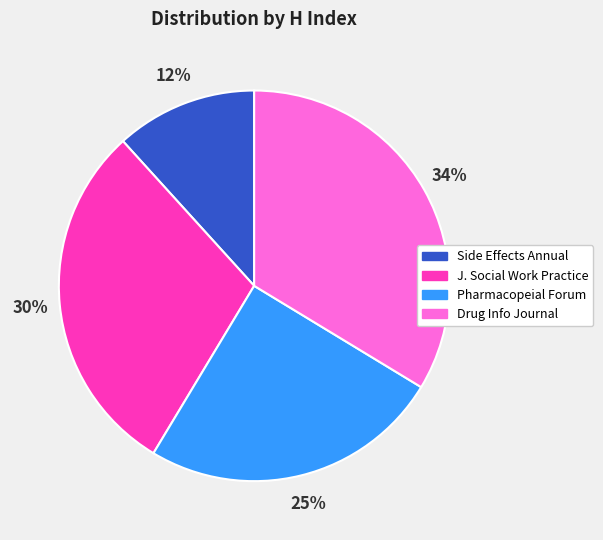

What is the ratio of the value at Pharmacopeial Forum to the value at J. Social Work Practice?

0.8